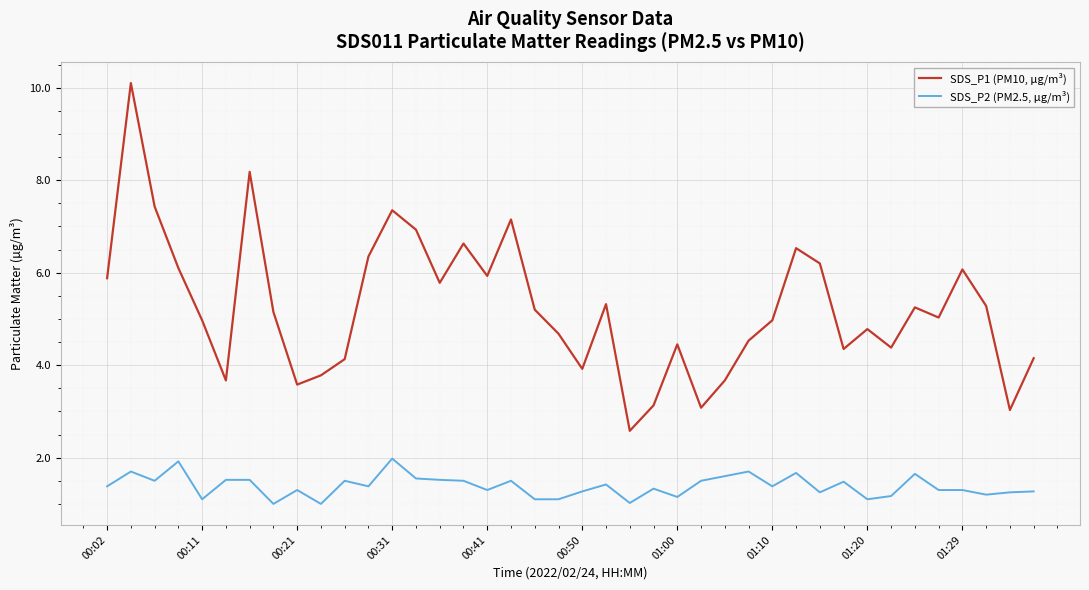

Which series has the largest range (max minus min)?

SDS_P1 (PM10, µg/m³)